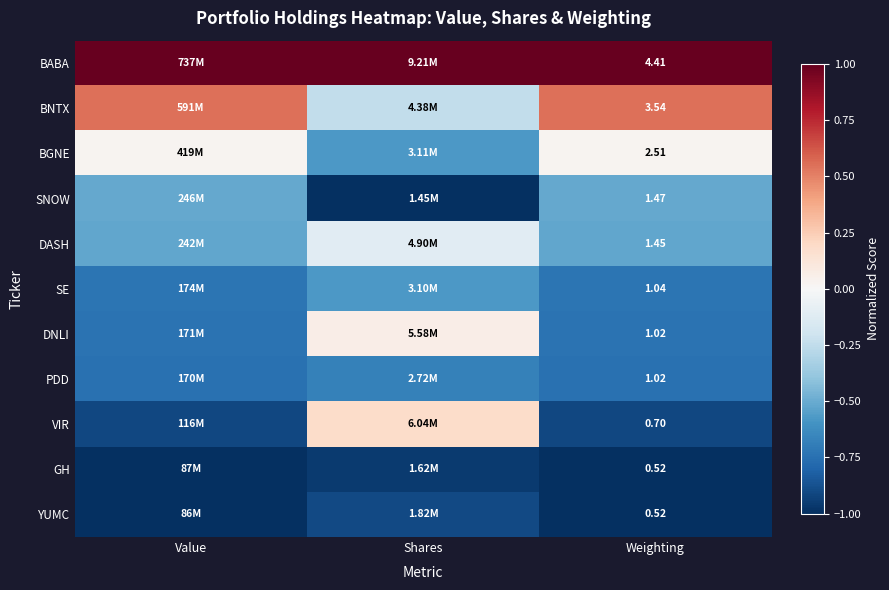

Which has a higher value, Value or Shares?

Value